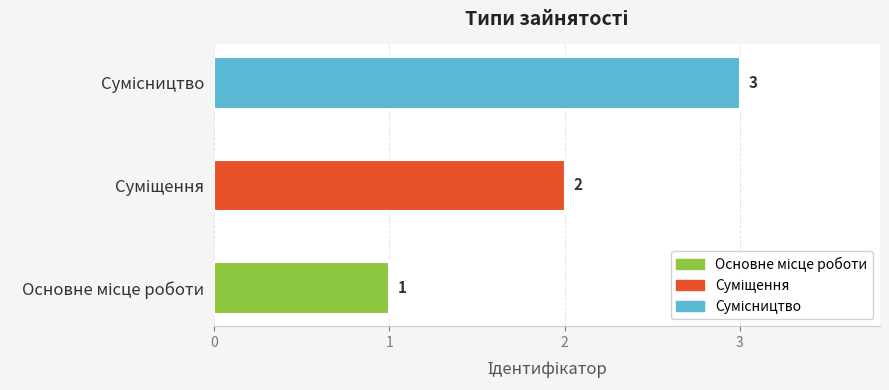

What is the average value?

2